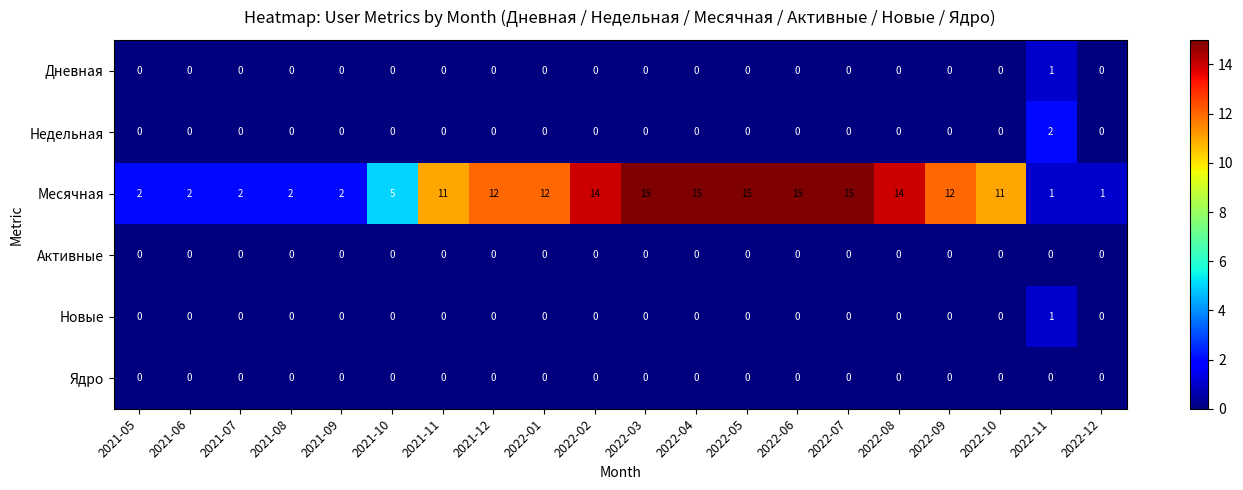

How many data points does each series have?

20